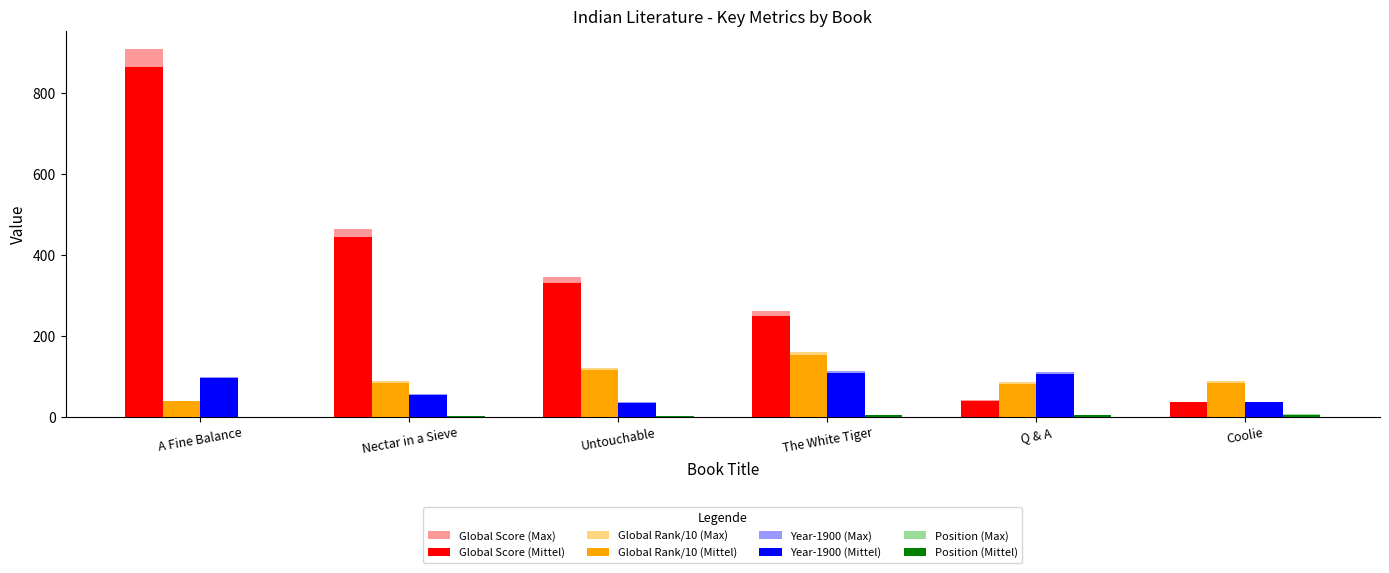

At which category is the sum across all series the highest?

A Fine Balance